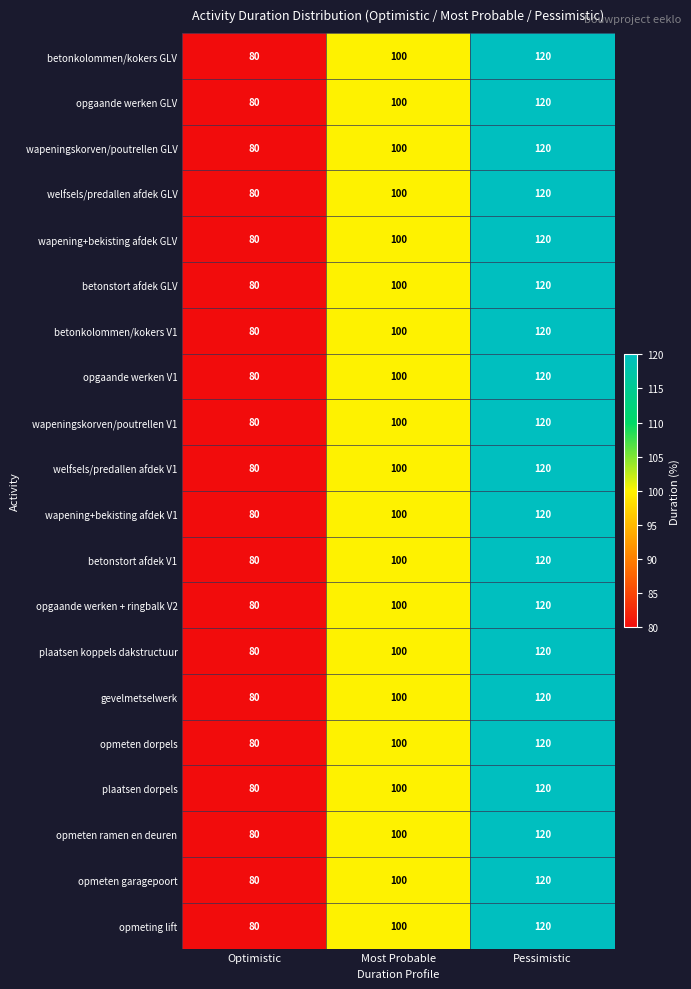

What is the total value across all series at Pessimistic?

2400